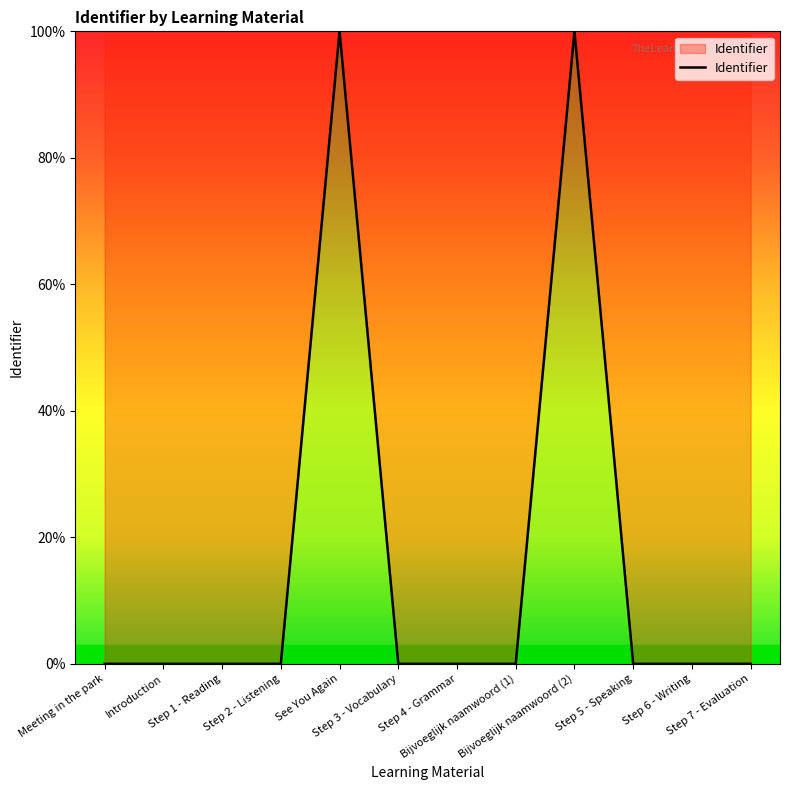

How many categories are shown in the chart?

12